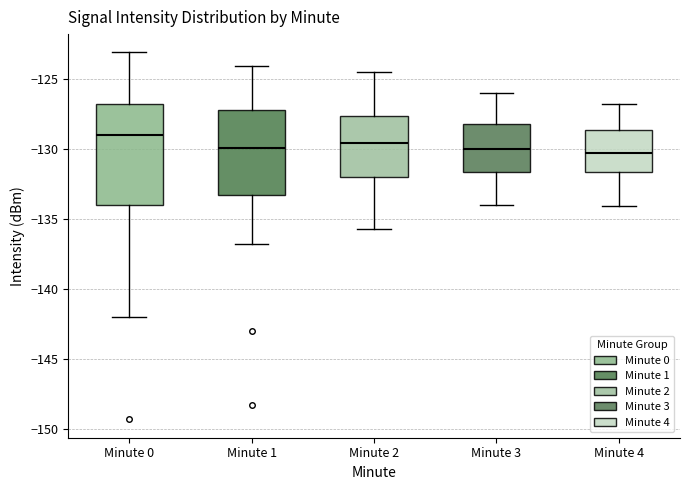

Reading left to right, transcribe this box plot: for each box, give where its median line is, the range the box spans, and where its two whiskers end, as read against the y-axis. The values are not printed on the chart, so give them approximately, as read against the axis.

Minute 0: median -129.0, box -134.0 to -127.0, whiskers -142.0 to -123.0
Minute 1: median -130.0, box -133.5 to -127.0, whiskers -137.0 to -124.0
Minute 2: median -129.5, box -132.0 to -127.5, whiskers -135.5 to -124.5
Minute 3: median -130.0, box -131.5 to -128.0, whiskers -134.0 to -126.0
Minute 4: median -130.5, box -131.5 to -128.5, whiskers -134.0 to -127.0